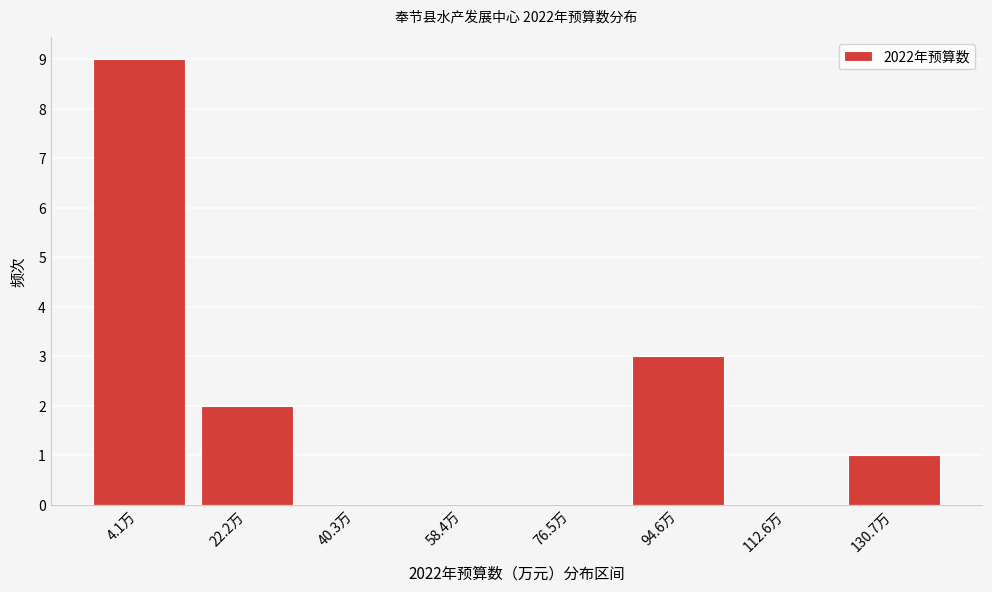

Reading right to left, what are all the values shown in this chart?

130.7万=1	112.6万=0	94.6万=3	76.5万=0	58.4万=0	40.3万=0	22.2万=2	4.1万=9